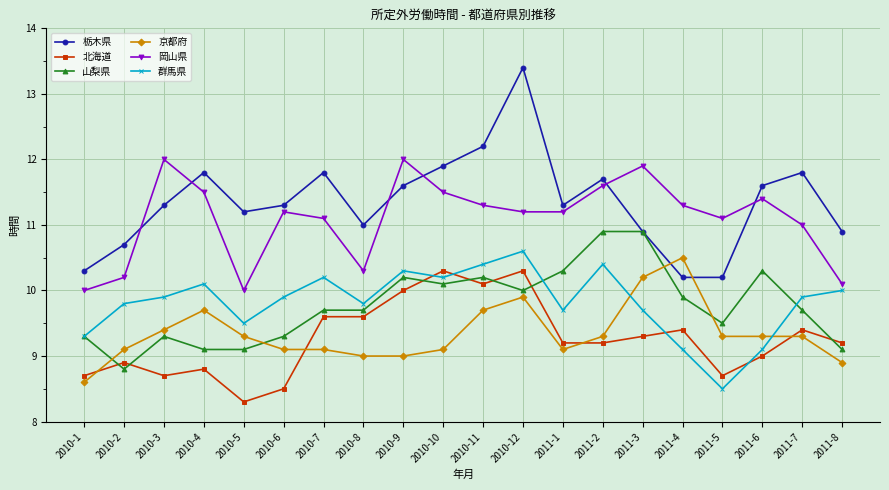

Which series has the widest spread of values?

栃木県